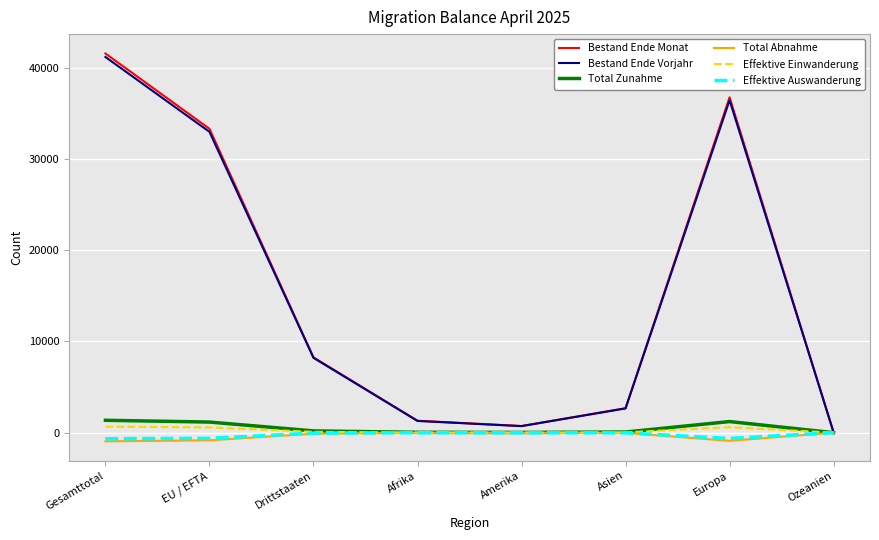

Which series changed the most between Afrika and Europa?

Bestand Ende Monat